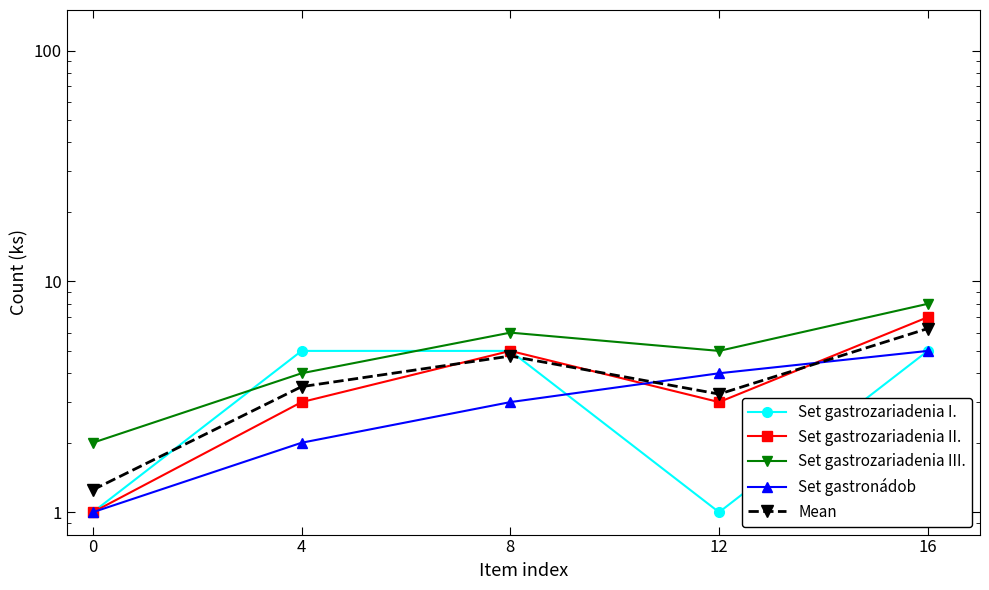

After their last crossing, which series has the higher values: Set gastrozariadenia I. or Mean?

Mean